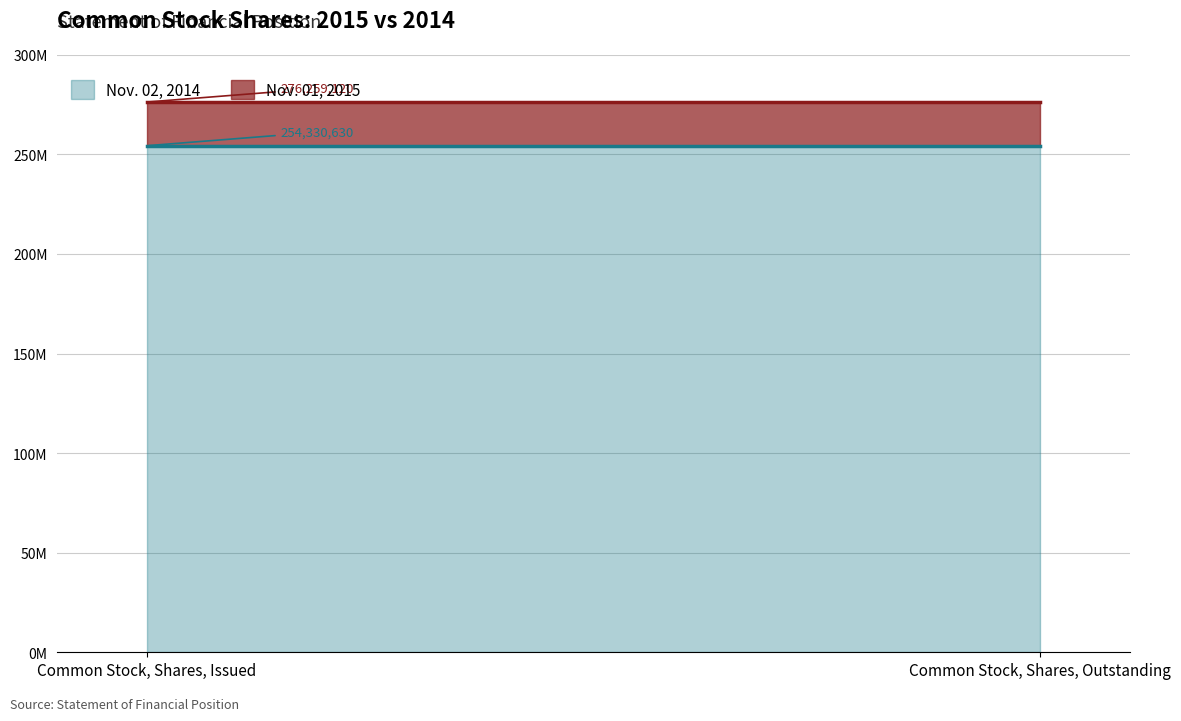

Which label corresponds to the smallest value in the chart?

Common Stock, Shares, Issued